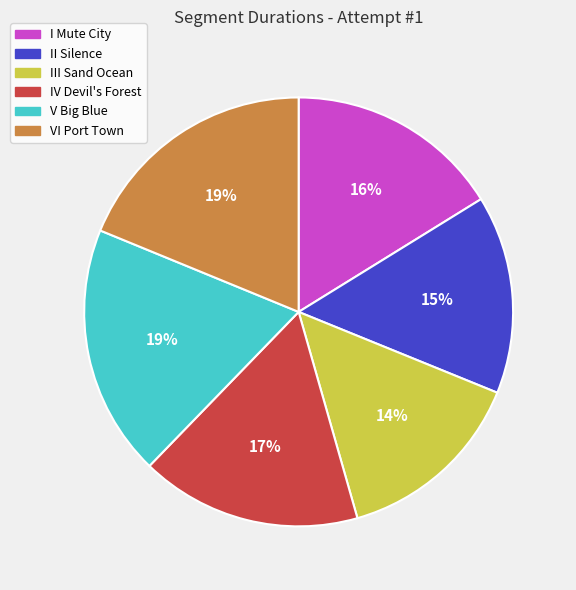

How many segments does this pie chart have?

6